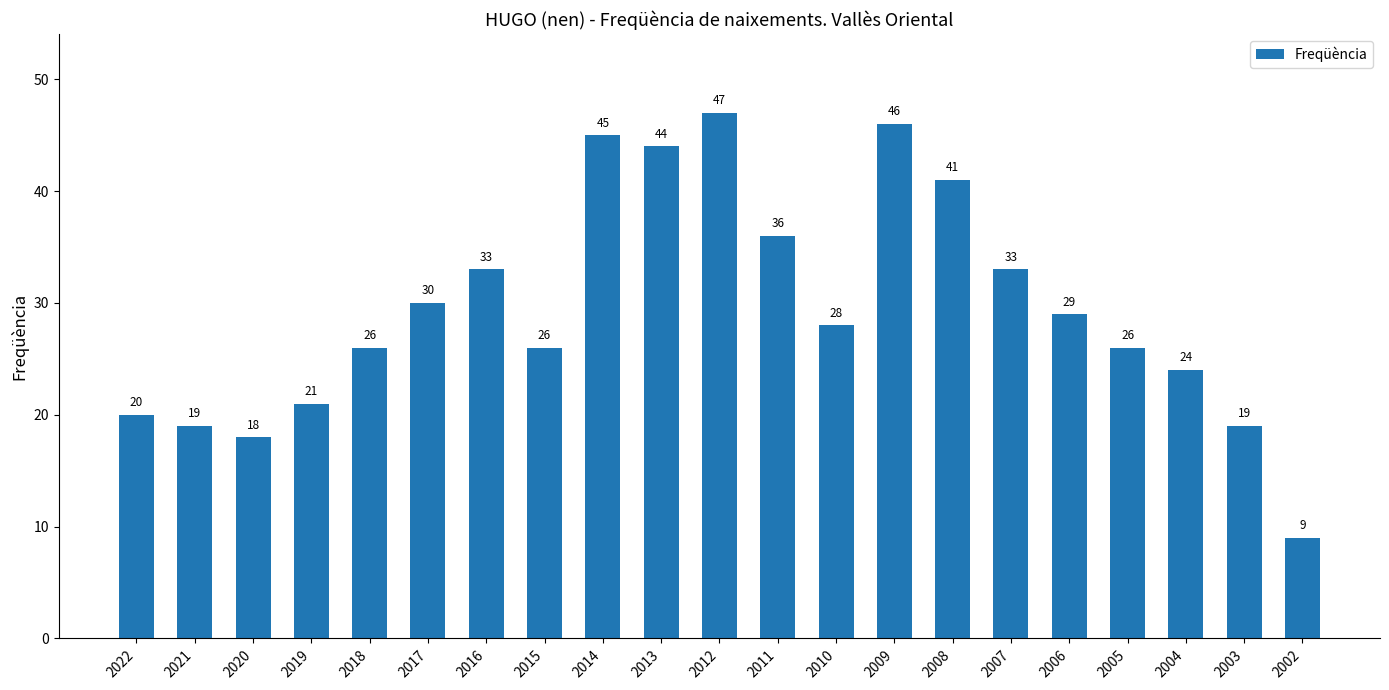

Reading right to left, extract all data points from this chart.

9	19	24	26	29	33	41	46	28	36	47	44	45	26	33	30	26	21	18	19	20